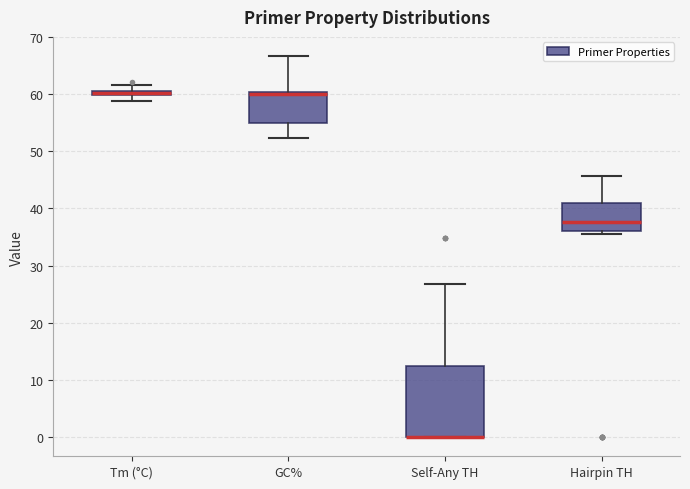

Where does the lower whisker of the box for GC% end on the y-axis? The values are not printed on the chart, so give them approximately, as read against the axis.

52